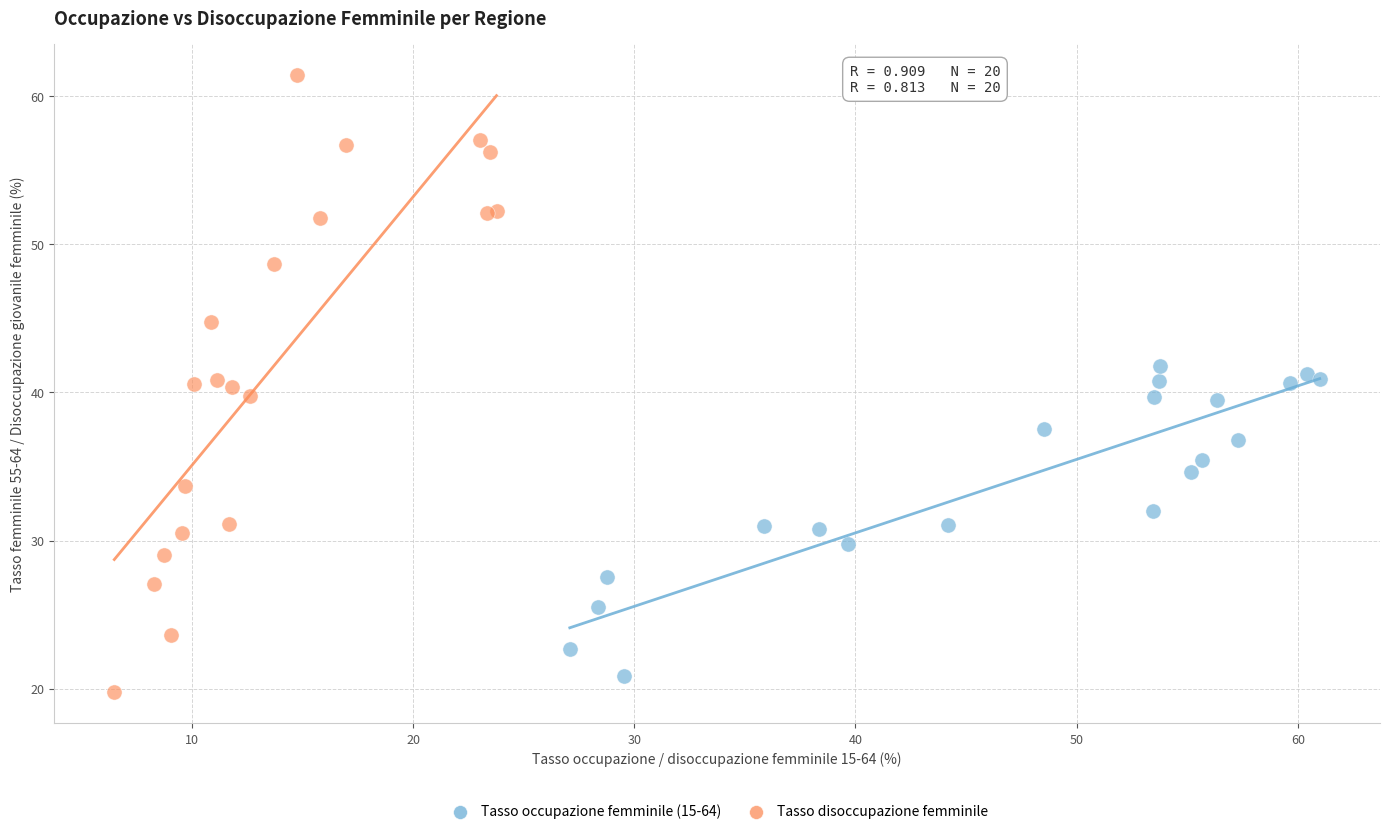

Which series has the widest spread of Y values?

Tasso disoccupazione femminile